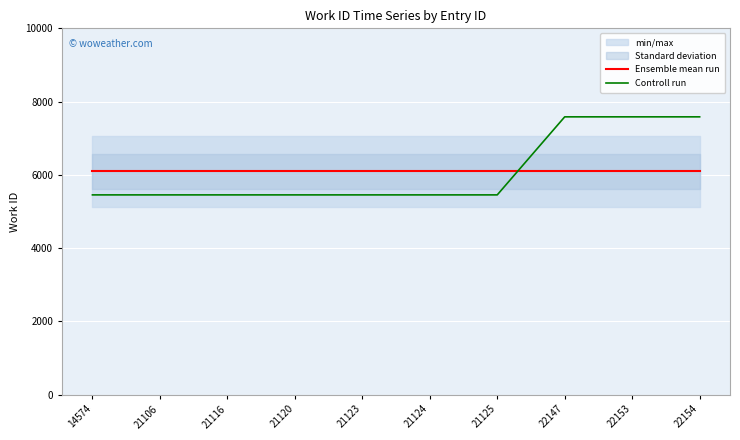

Is this an area chart (filled region under the line)?

No